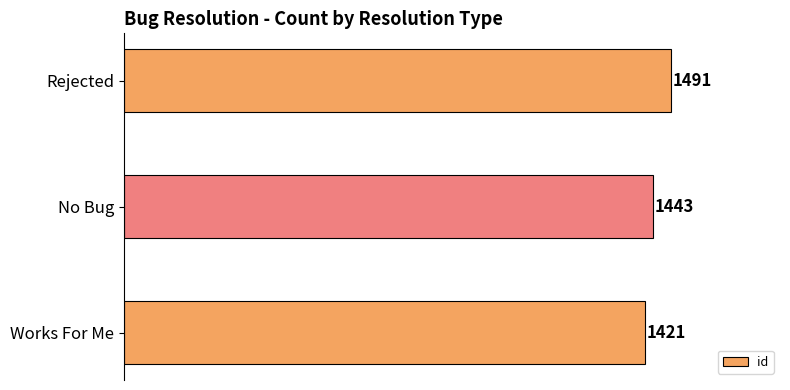

True or false: the data shows 1421 at Works For Me.

True